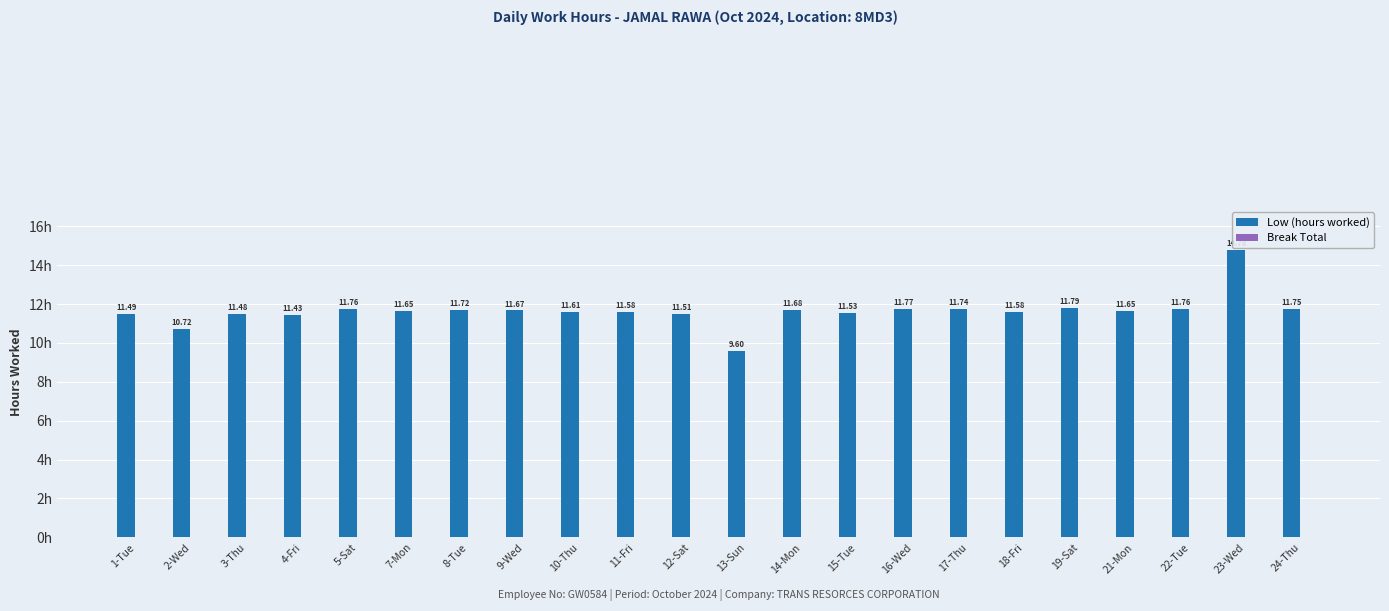

What is the ratio of the value at 1-Tue to the value at 10-Thu?

1.0